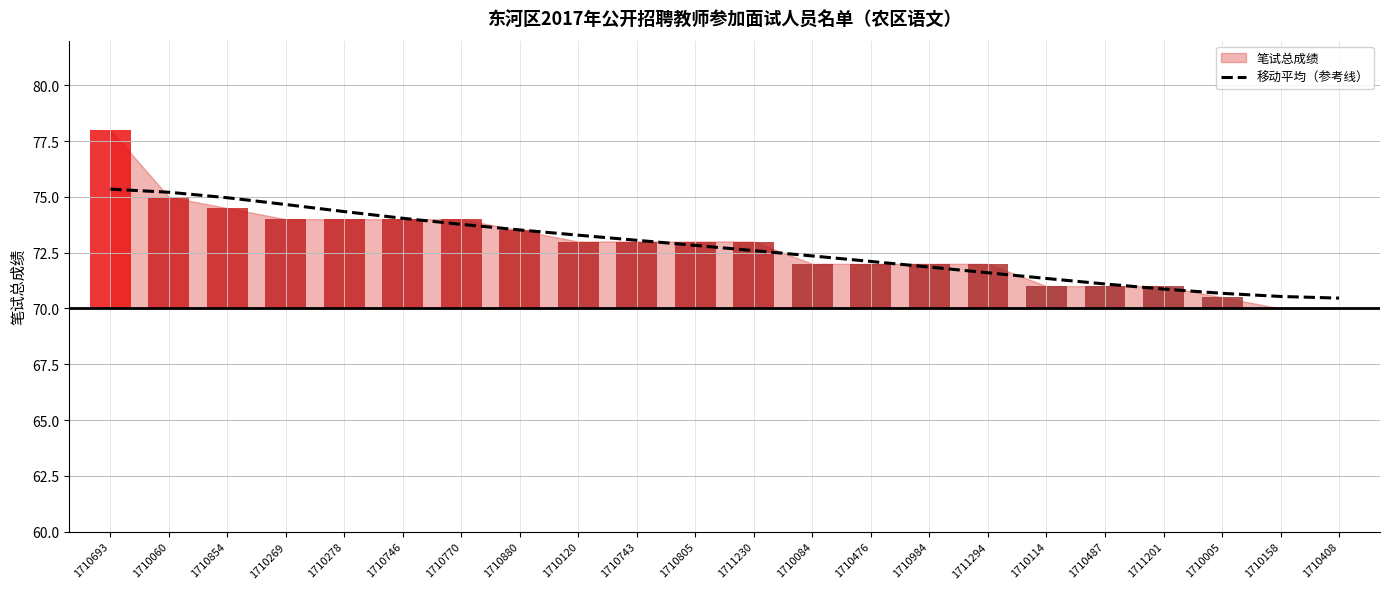

Reading right to left, extract all data points from this chart.

1710408=70.5	1710158=70.5	1710005=70.7	1711201=70.9	1710487=71.1	1710114=71.3	1711294=71.6	1710984=71.9	1710476=72.1	1710084=72.4	1711230=72.6	1710805=72.8	1710743=73.1	1710120=73.3	1710880=73.5	1710770=73.8	1710746=74.0	1710278=74.3	1710269=74.7	1710854=75.0	1710060=75.2	1710693=75.3